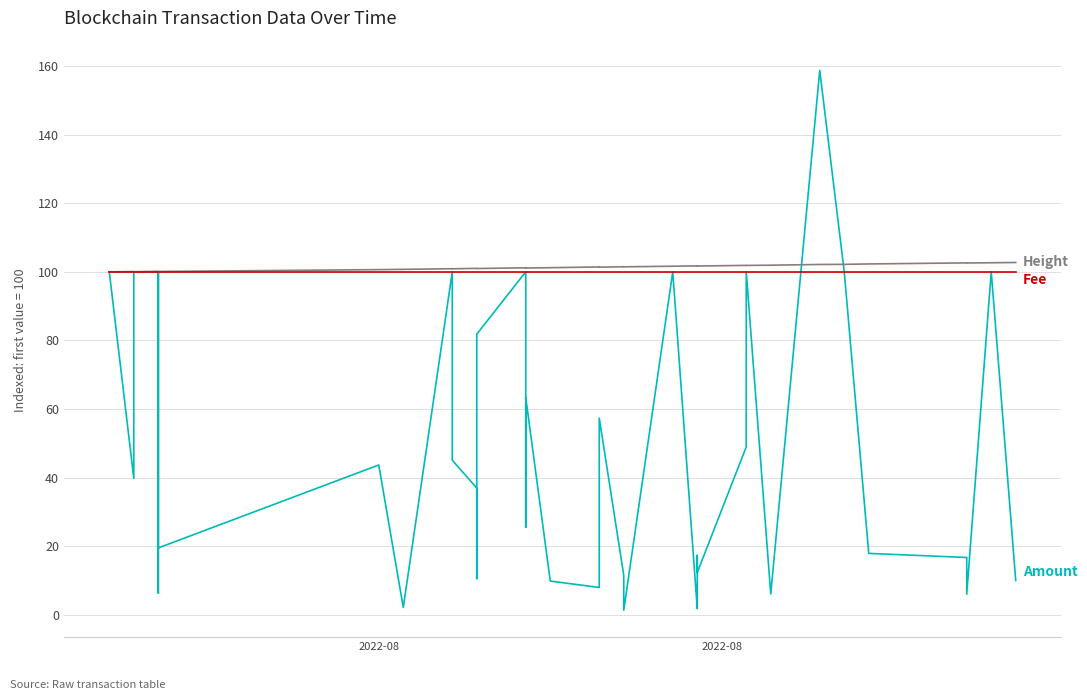

What is the smallest value displayed?

1.4